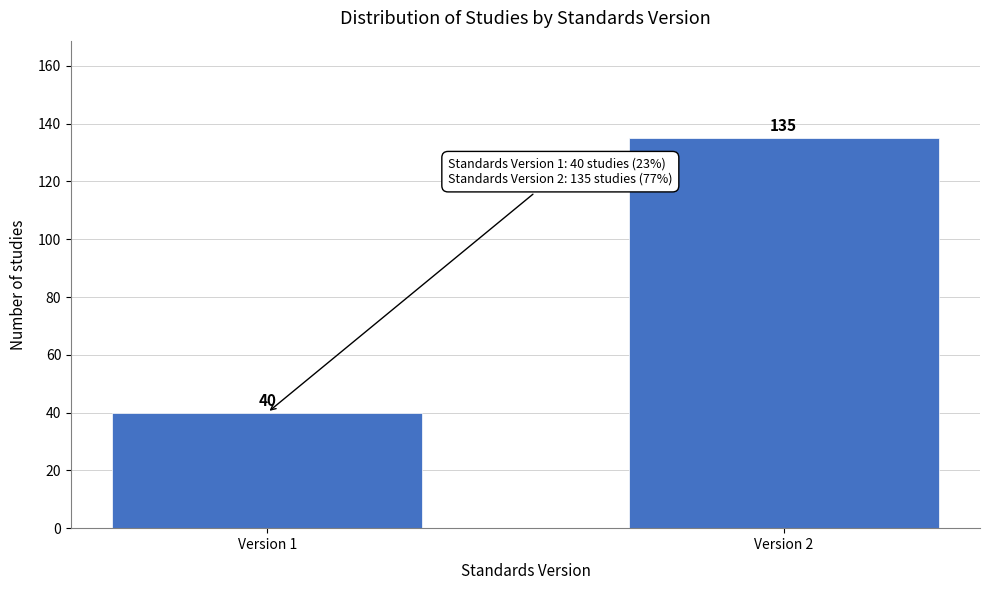

Reading right to left, transcribe all the data shown in this chart.

Version 2=135	Version 1=40